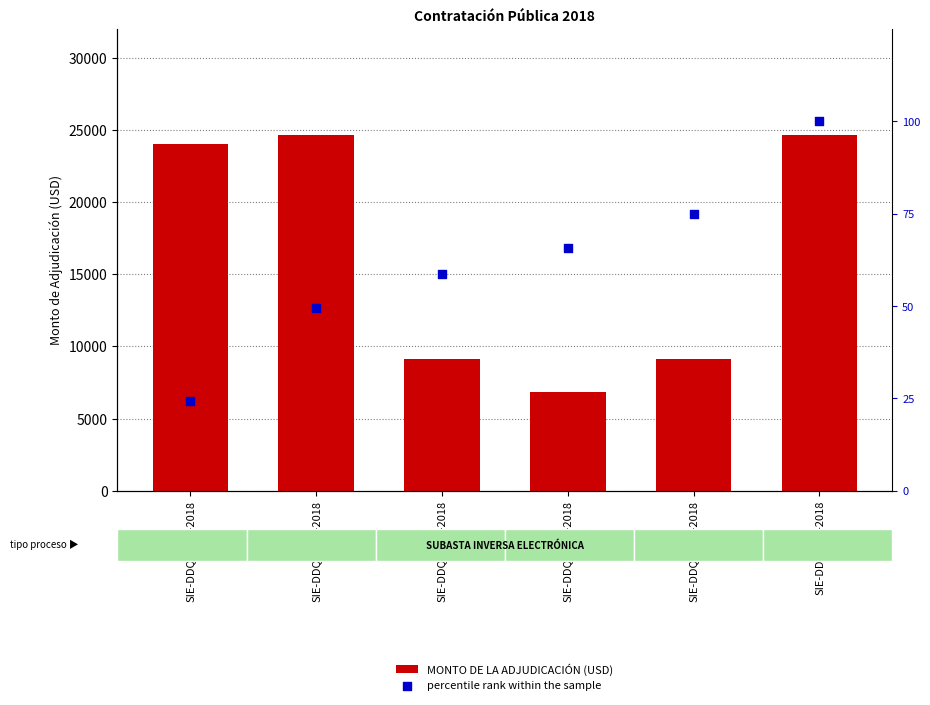

At how many categories does at least one series exceed 21565?

3